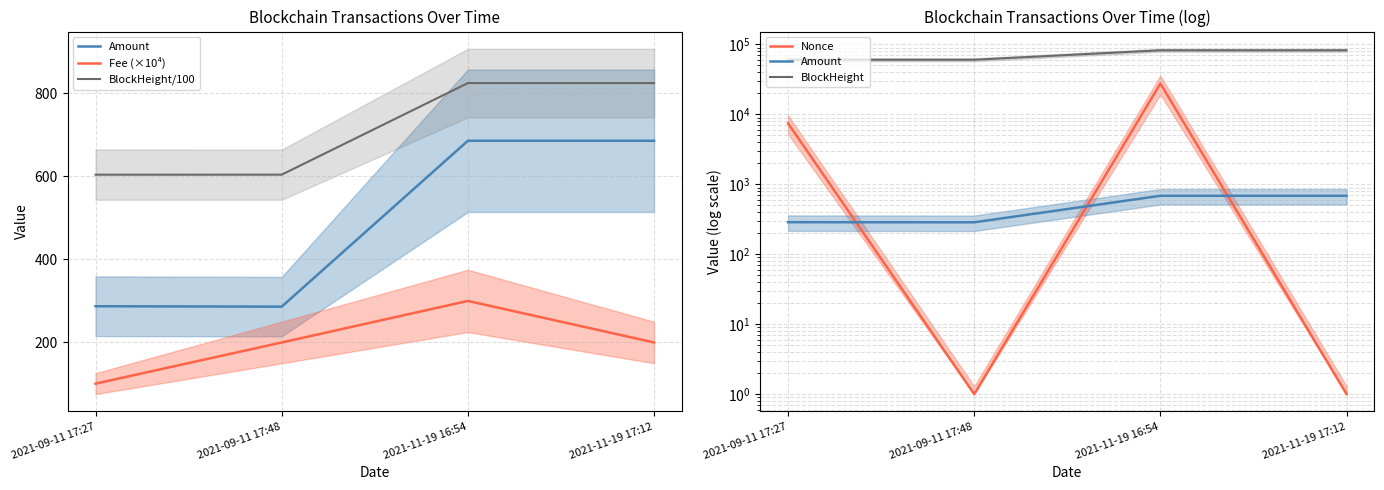

What is the difference between the second highest and second lowest values in the Nonce series?

7457.0